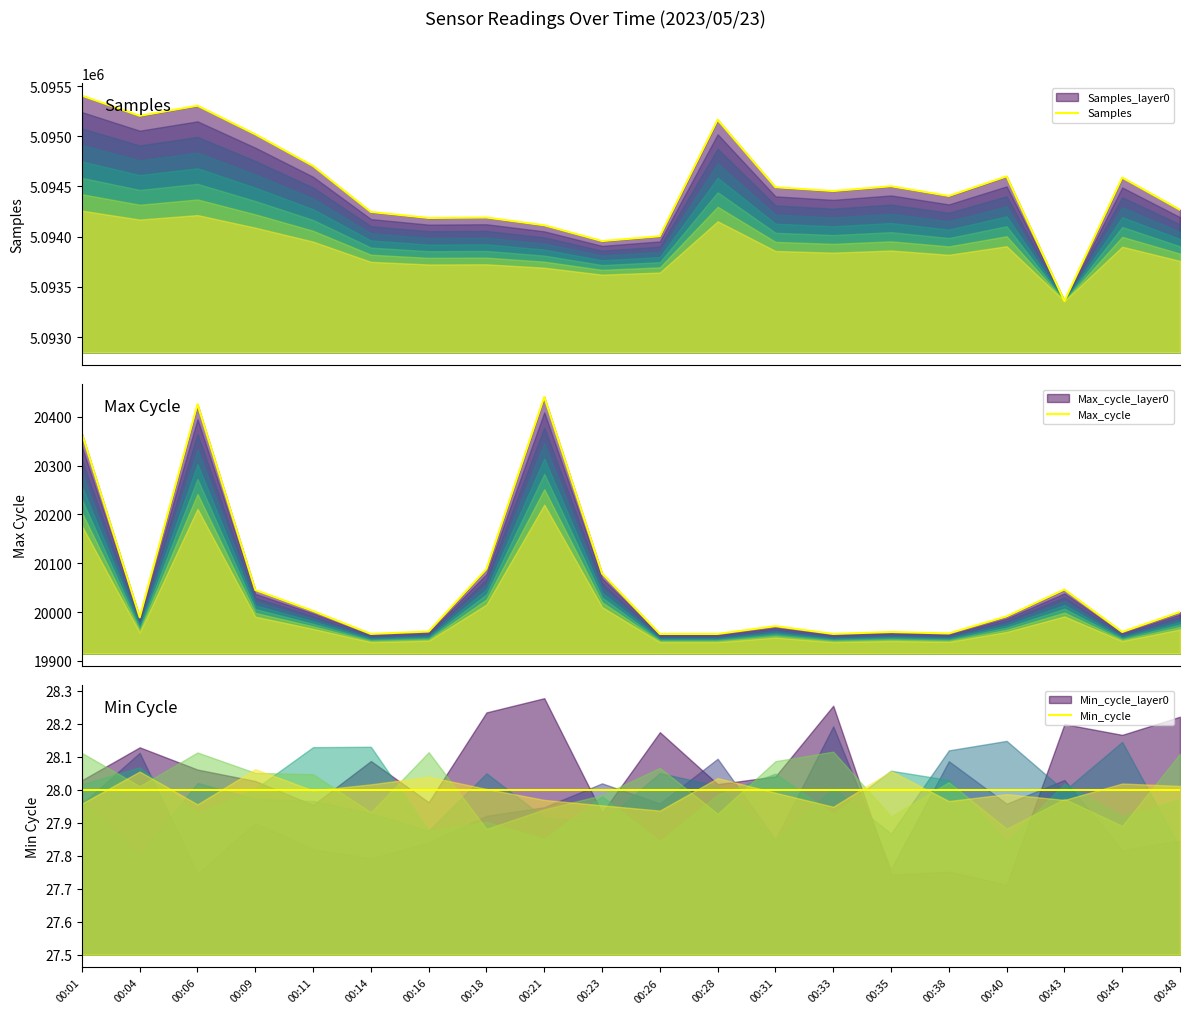

What are all the series names shown in the legend?

Samples, Max_cycle, Min_cycle